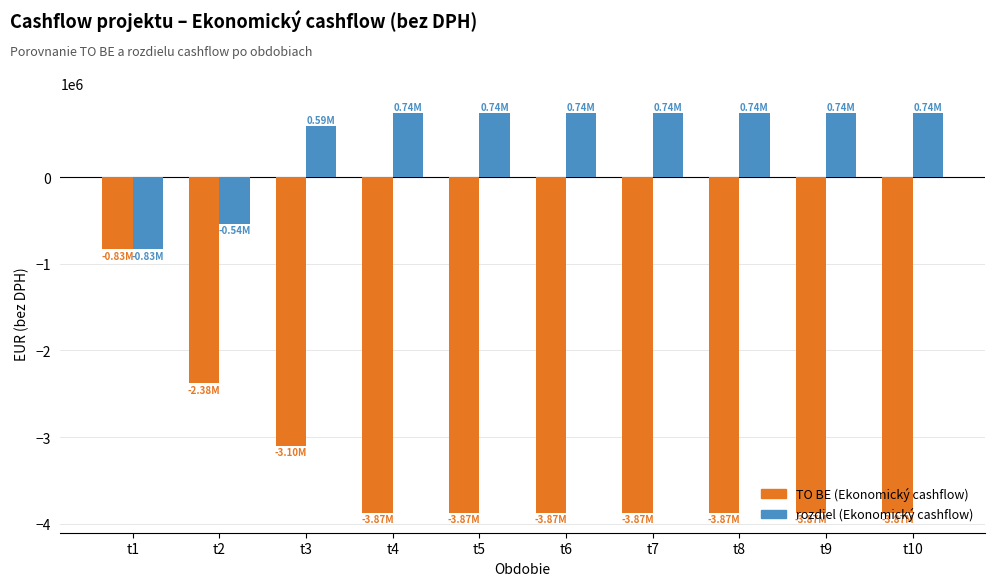

Does the chart contain stacked bars?

No